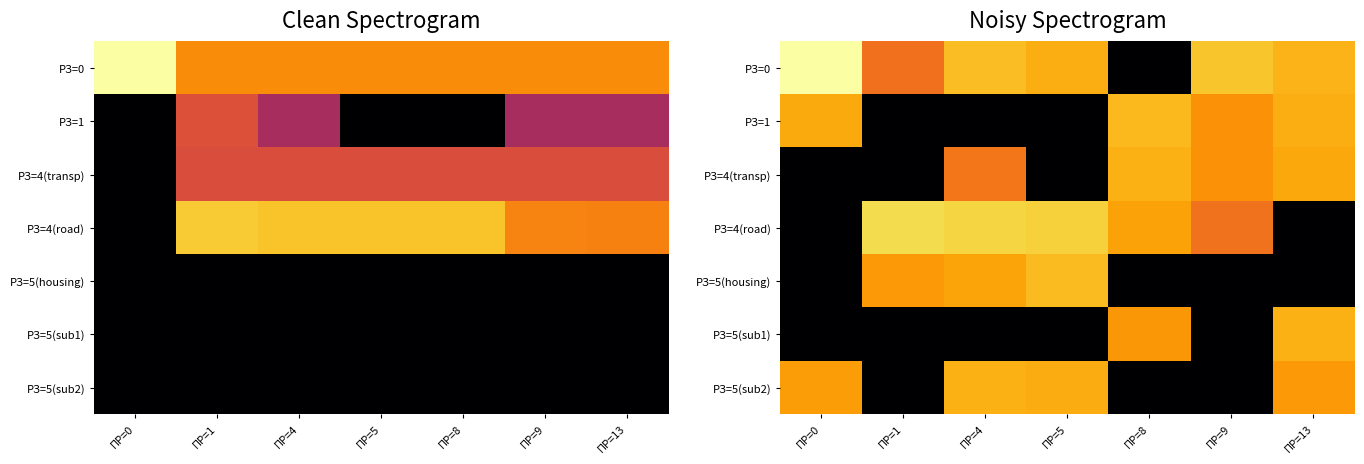

What is the approximate value of РЗ=1 at ПР=13?

10.9